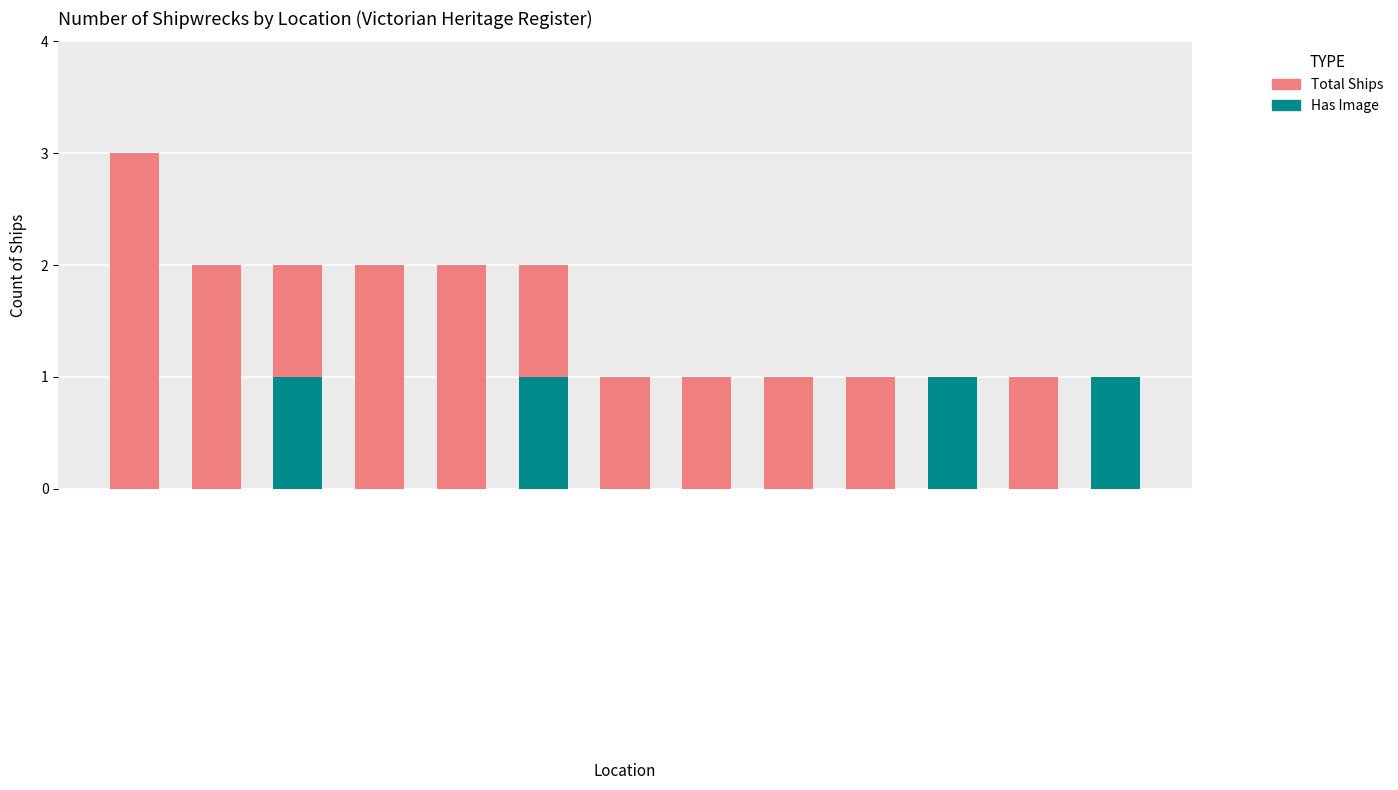

What position from the left is Venus Bay?

9